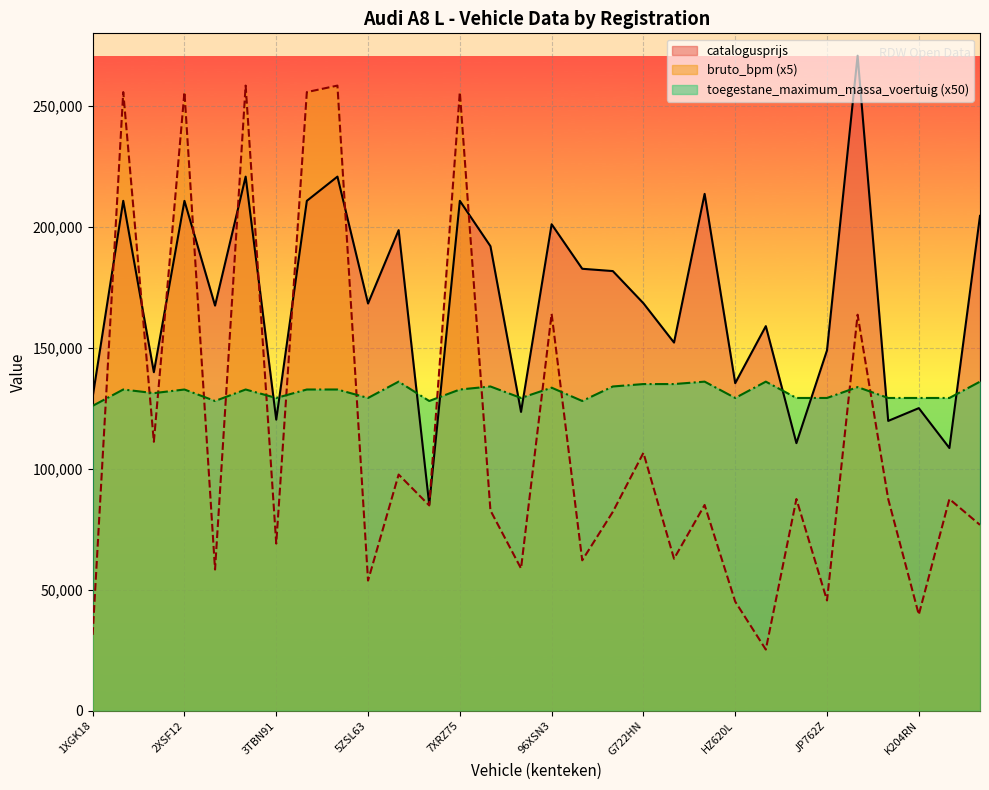

List the series in order of their overall mean, highest first.

catalogusprijs, toegestane_maximum_massa_voertuig (x50), bruto_bpm (x5)